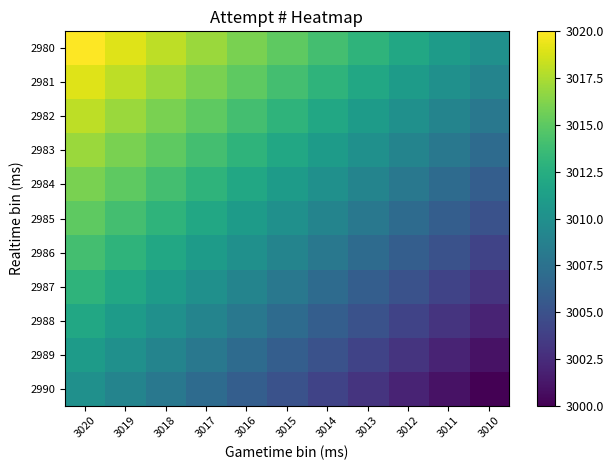

Between 3020 and 3017, which series saw the biggest shift?

2980